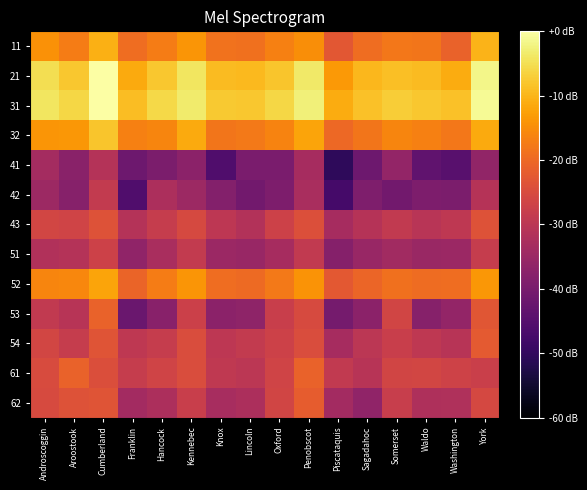

What is the difference between the highest and lowest values at Kennebec?

33.7